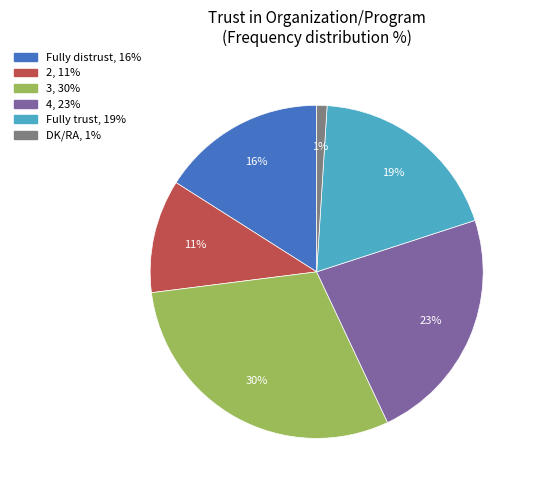

Which category has the biggest portion of the pie?

3